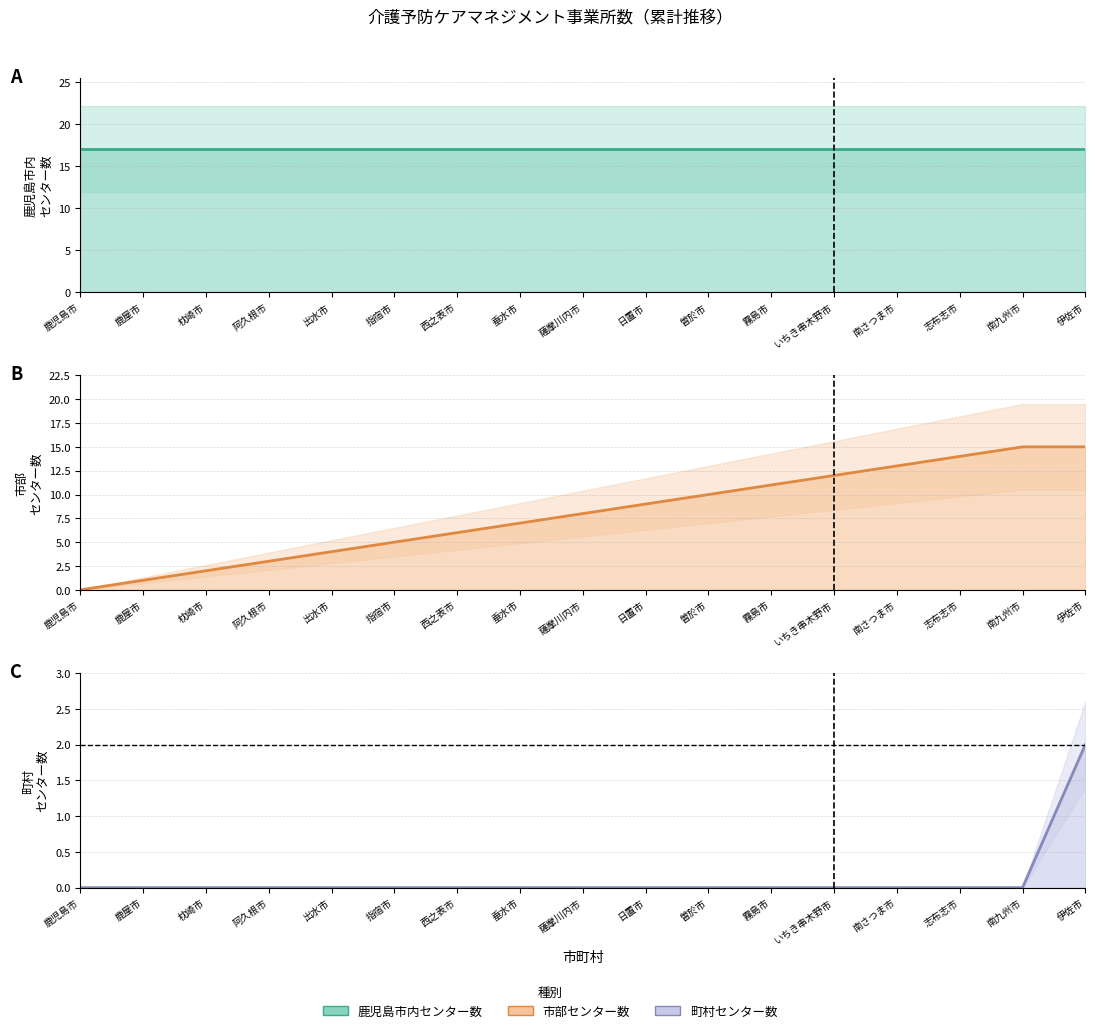

What is the label of the 6th point from the left?

指宿市